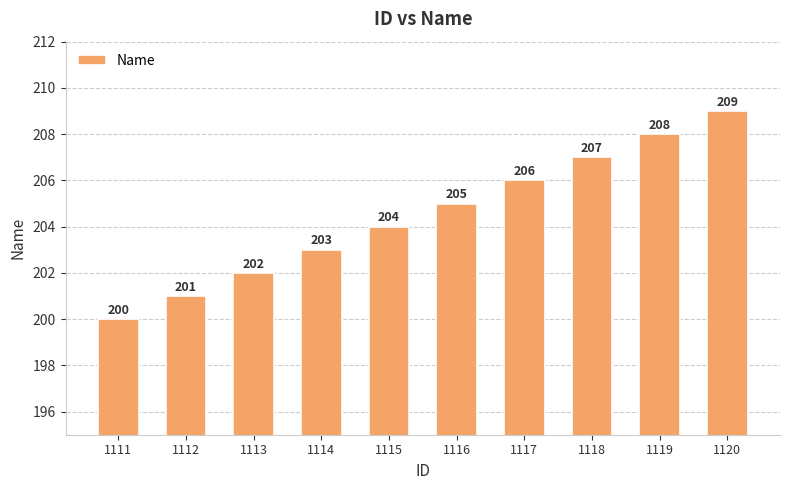

Is it true that the value at 1113 is 202?

True